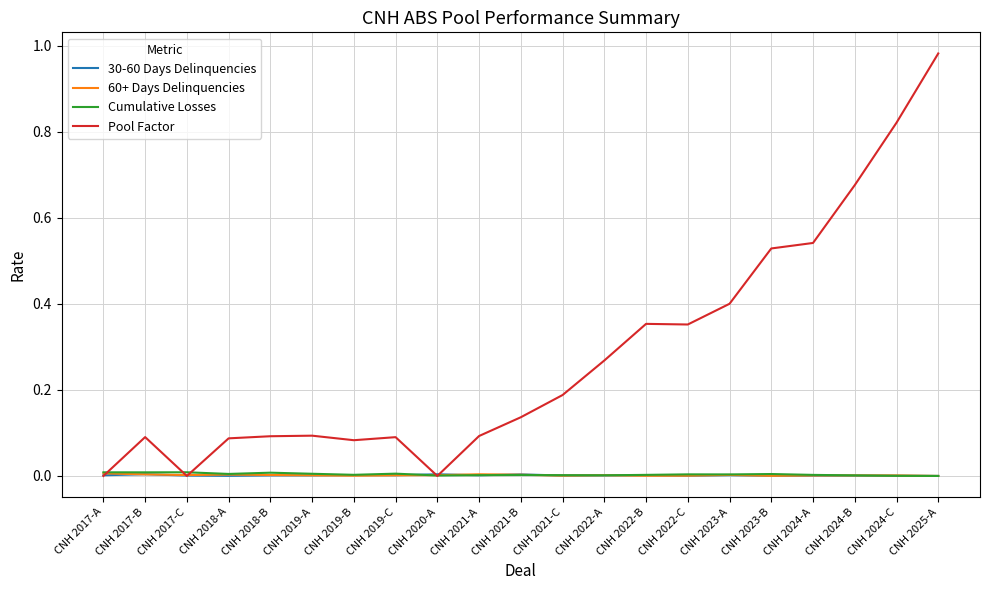

How many lines are shown in the chart?

4